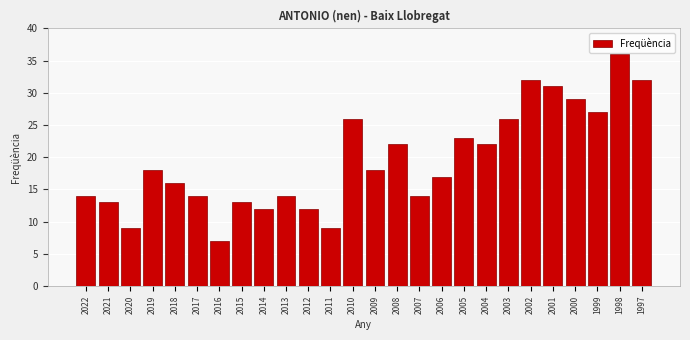

Reading left to right, transcribe all the data shown in this chart.

2022=14	2021=13	2020=9	2019=18	2018=16	2017=14	2016=7	2015=13	2014=12	2013=14	2012=12	2011=9	2010=26	2009=18	2008=22	2007=14	2006=17	2005=23	2004=22	2003=26	2002=32	2001=31	2000=29	1999=27	1998=36	1997=32